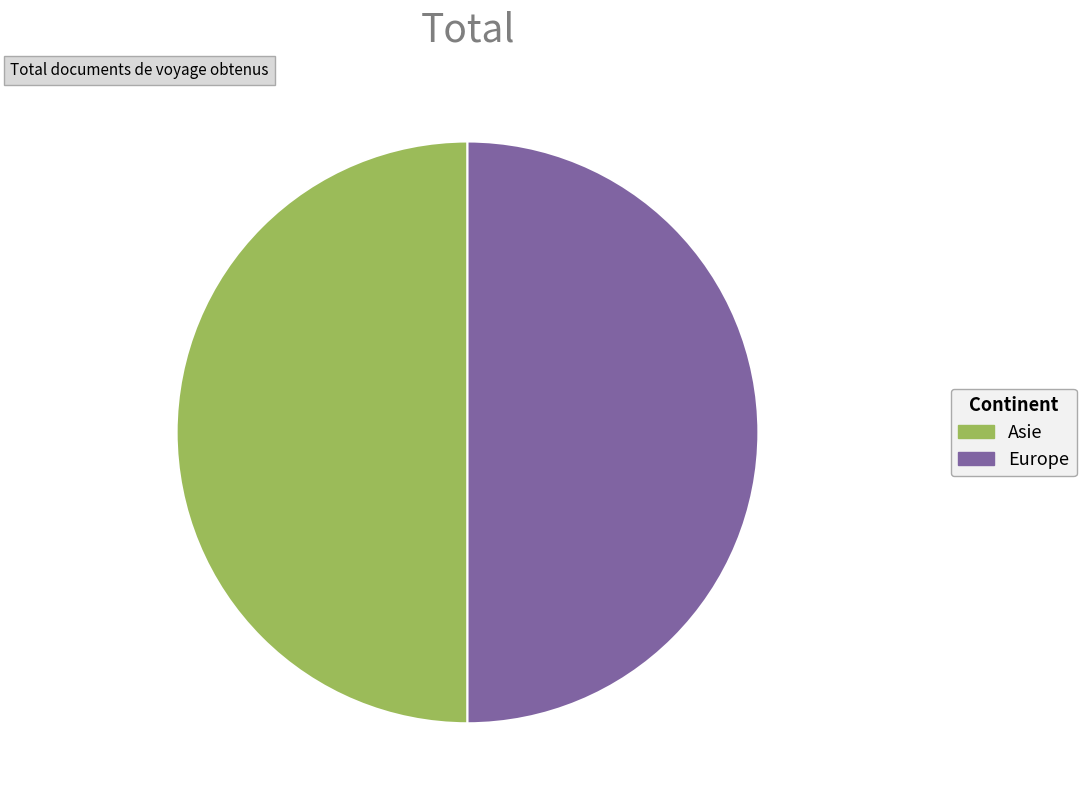

The Europe slice represents 60% of the pie. True or false?

False